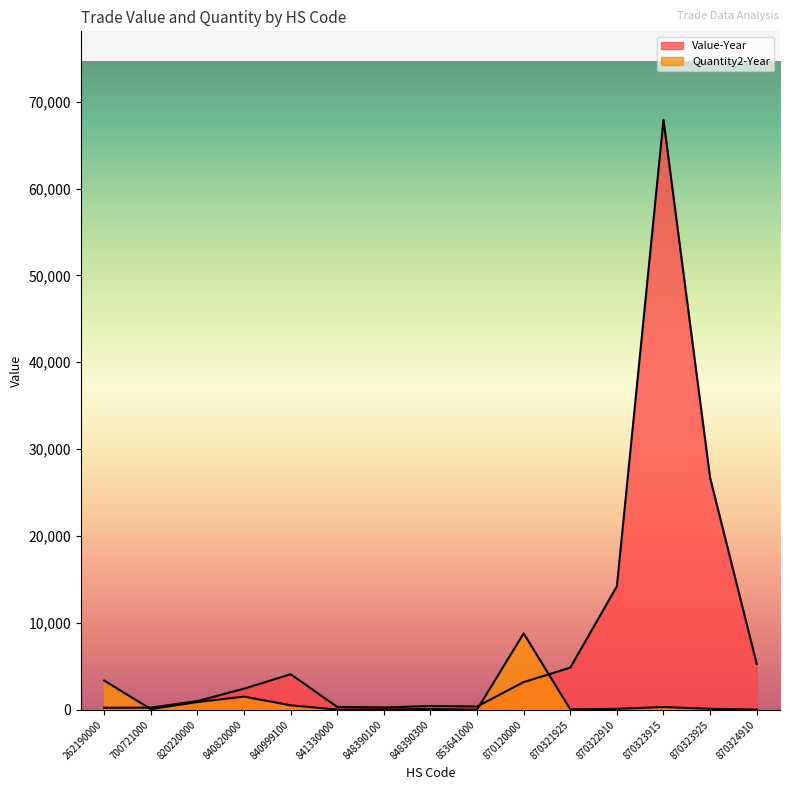

What is the sum of all Value-Year values?

131366